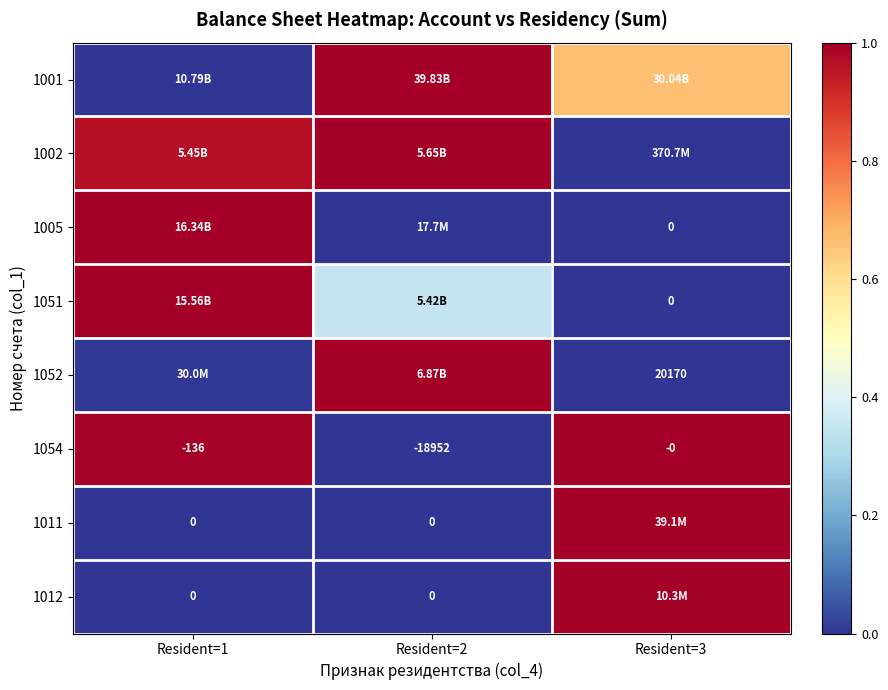

How many negative values does the 1054 series have?

2